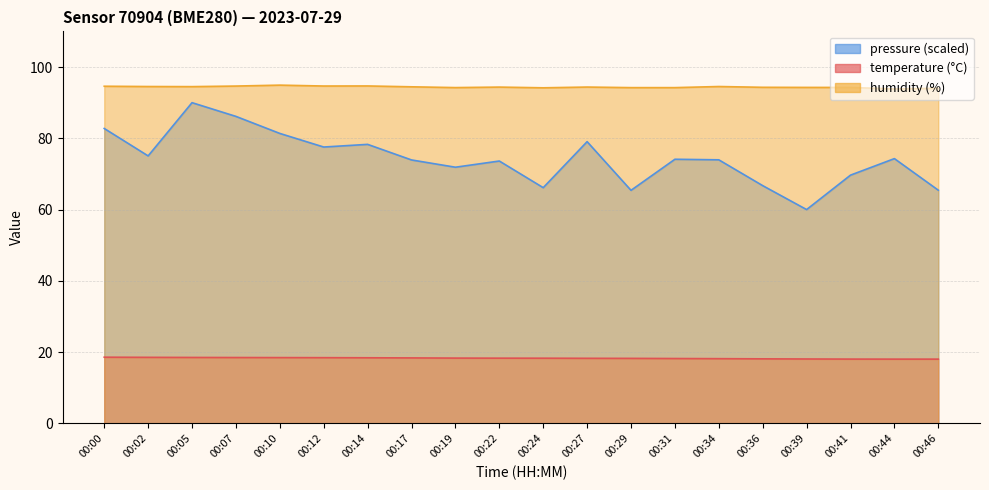

Reading right to left, transcribe all the data shown in this chart.

temperature: 18.0	18.0	18.0	18.1	18.1	18.2	18.2	18.2	18.3	18.3	18.3	18.3	18.4	18.4	18.4	18.5	18.5	18.5	18.5	18.6
humidity: 94.0	93.8	94.3	94.3	94.3	94.5	94.2	94.2	94.4	94.2	94.4	94.2	94.5	94.7	94.7	94.9	94.7	94.5	94.5	94.6